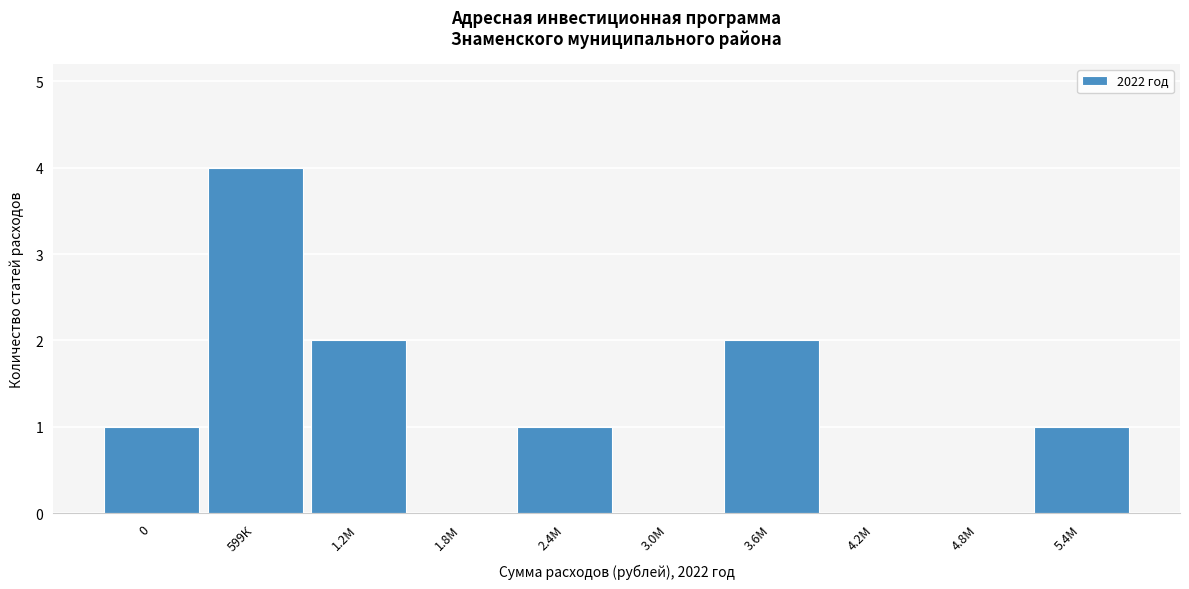

Reading right to left, extract all data points from this chart.

5.4М=1	4.8М=0	4.2М=0	3.6М=2	3.0М=0	2.4М=1	1.8М=0	1.2М=2	599К=4	0=1